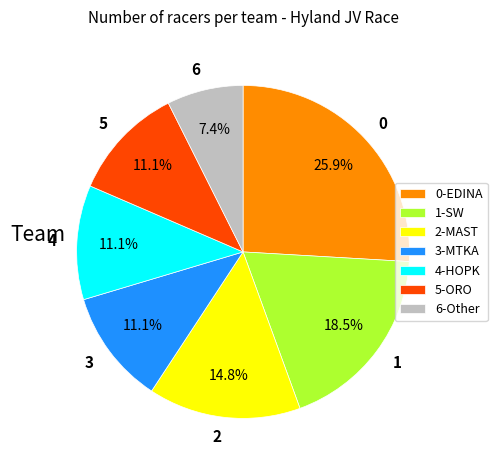

Count the number of slices in the pie.

7